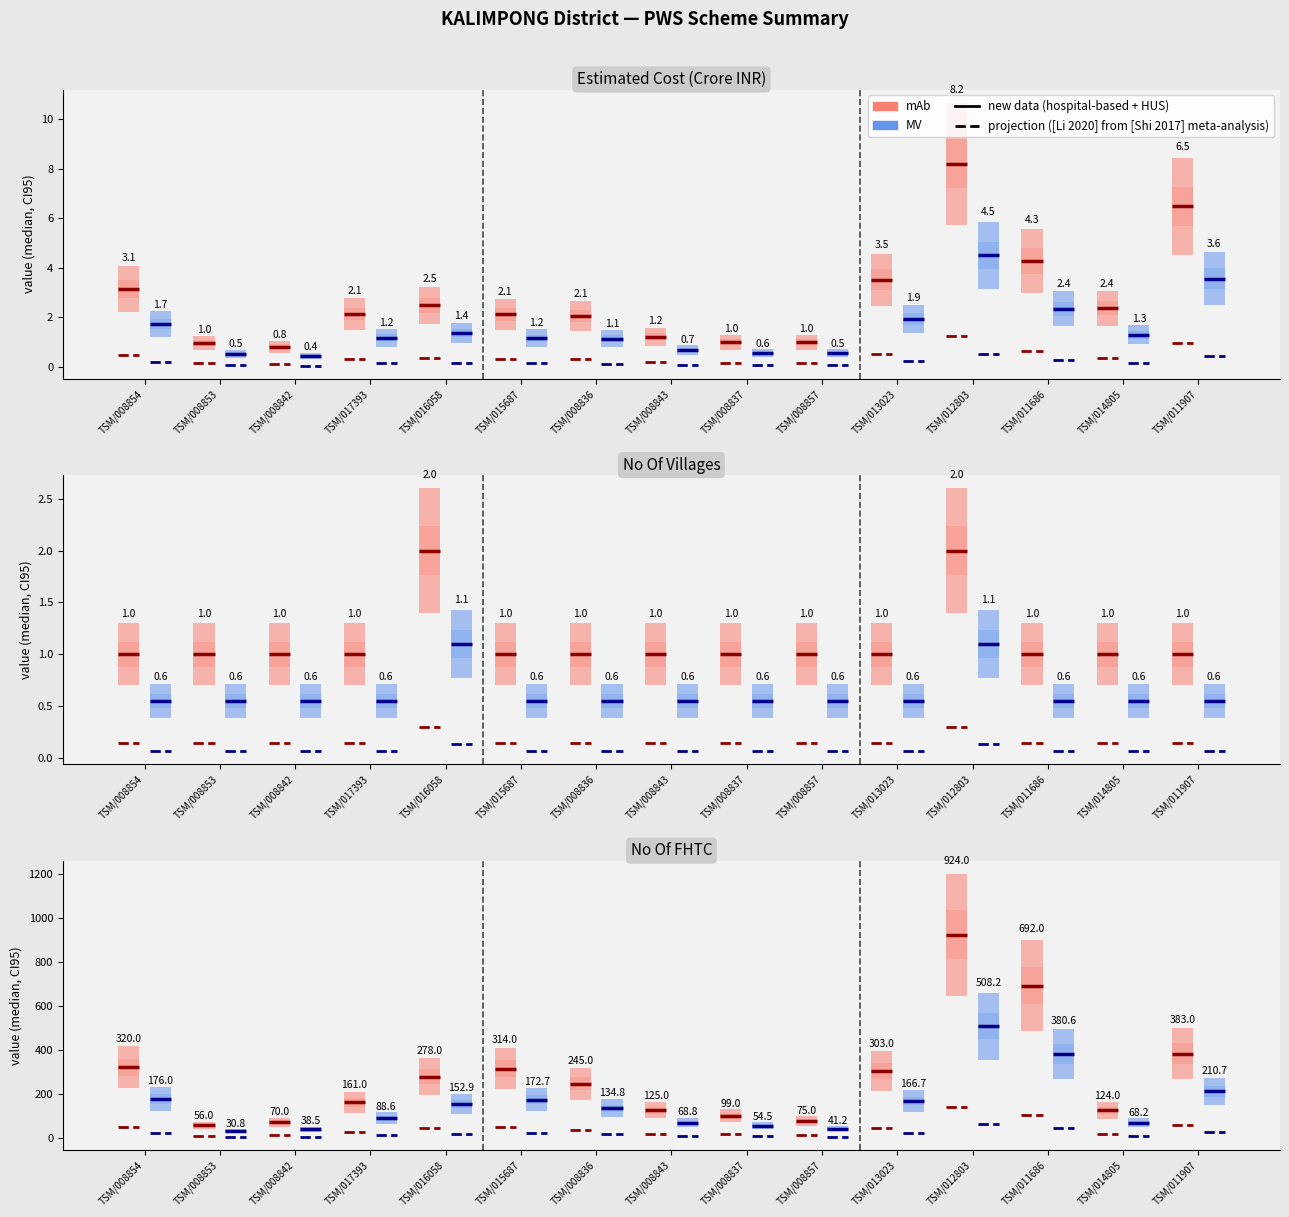

The value of mAb at TSM/008854 is 2.2. True or false?

False